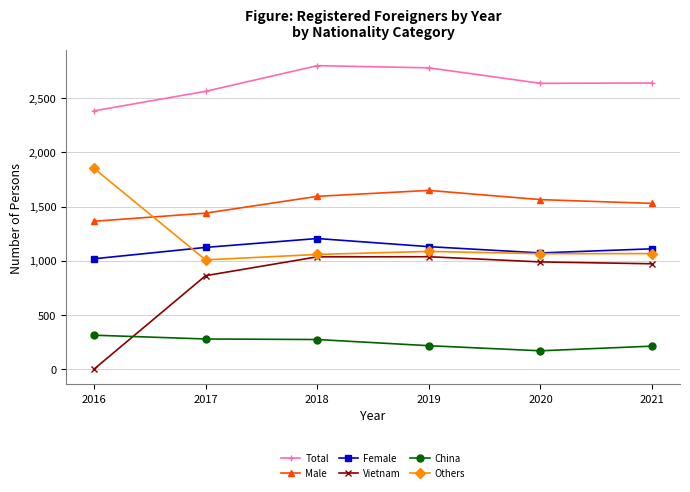

True or false: Total and Vietnam cross at least once.

False